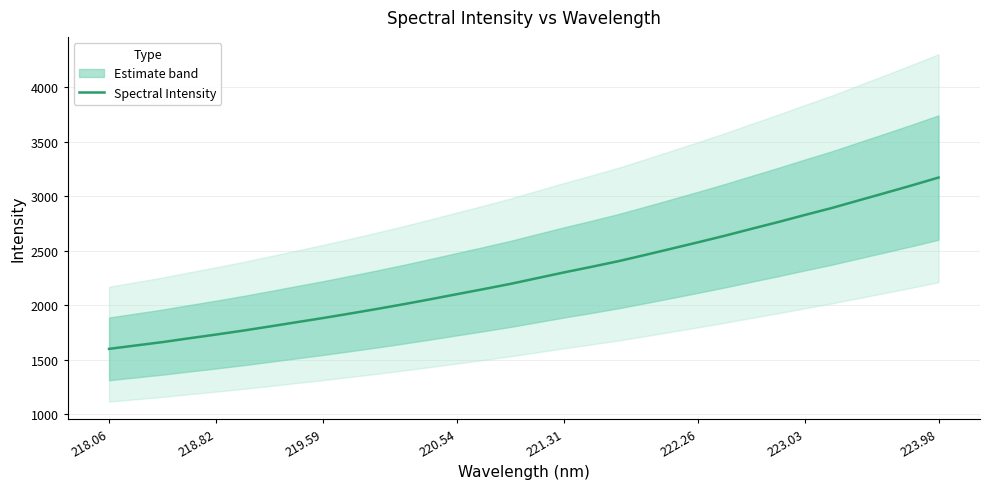

What is the label of the 32nd point from the right?

218.06